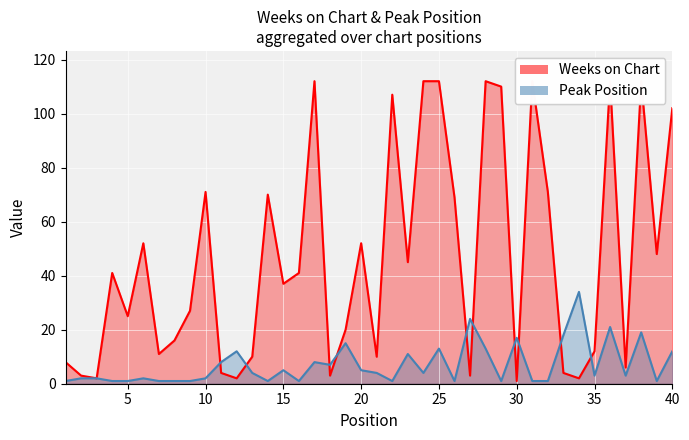

How many values in the Peak Position series are below 4?

20